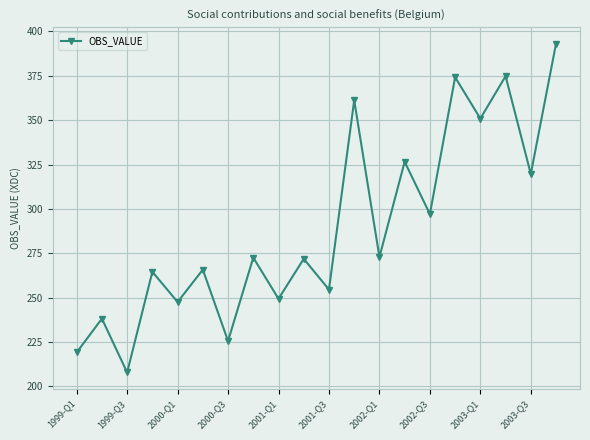

What is the maximum value shown in the chart?

393.1